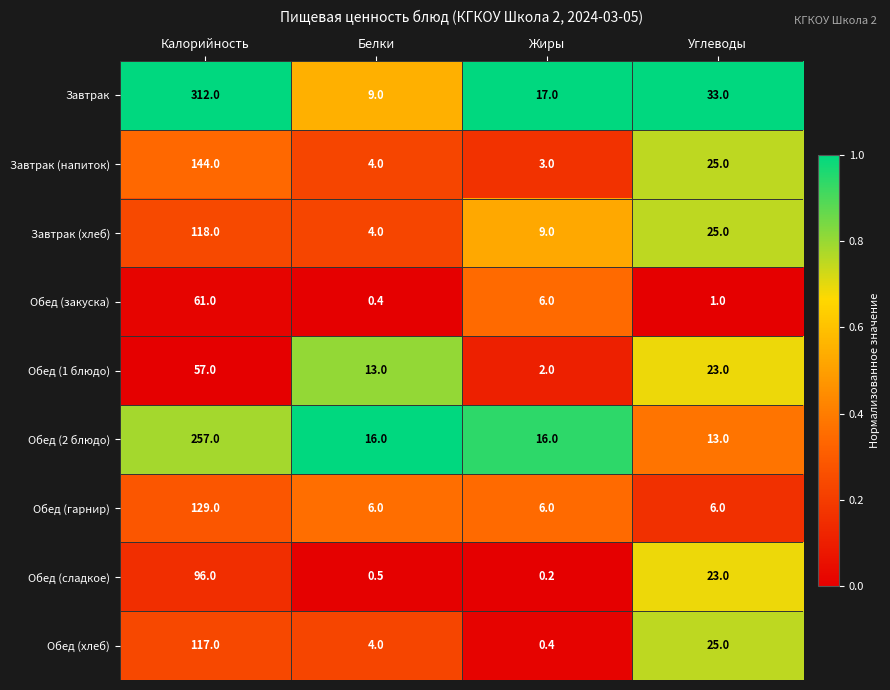

What is the difference between the second highest and second lowest values in the Завтрак (напиток) series?

21.0